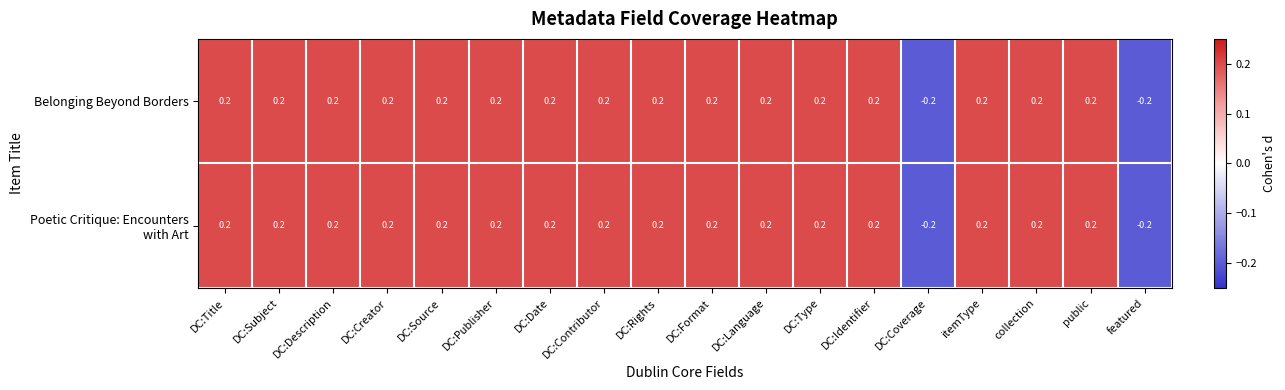

At how many categories does at least one series exceed 0?

16